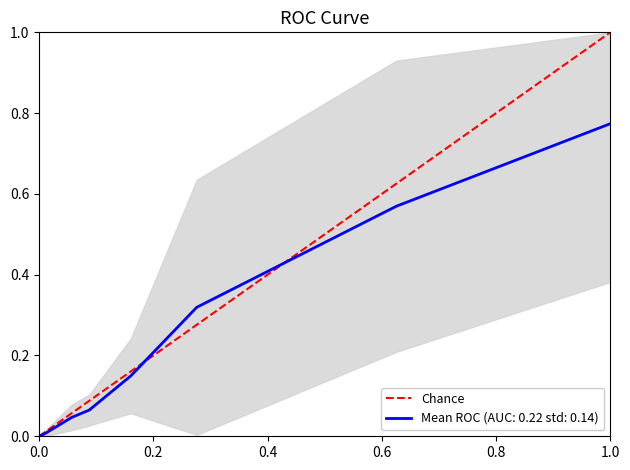

At which label does Chance reach its peak?

1.0